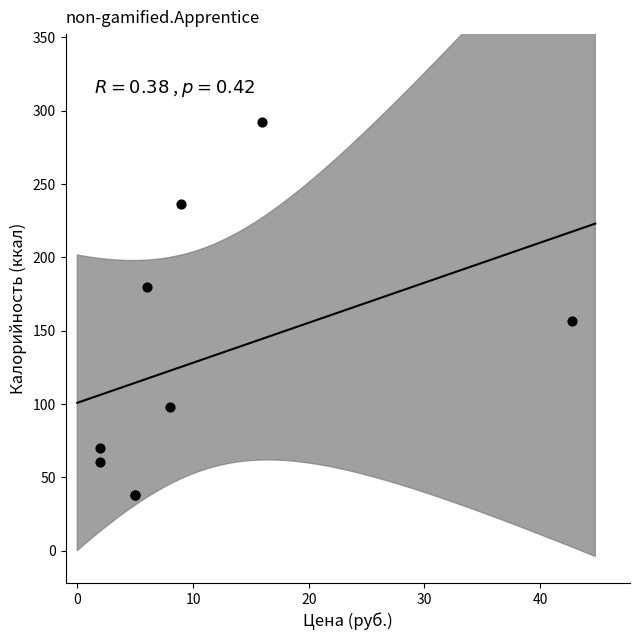

What Y value in the scatter plot is closest to 165?

156.6